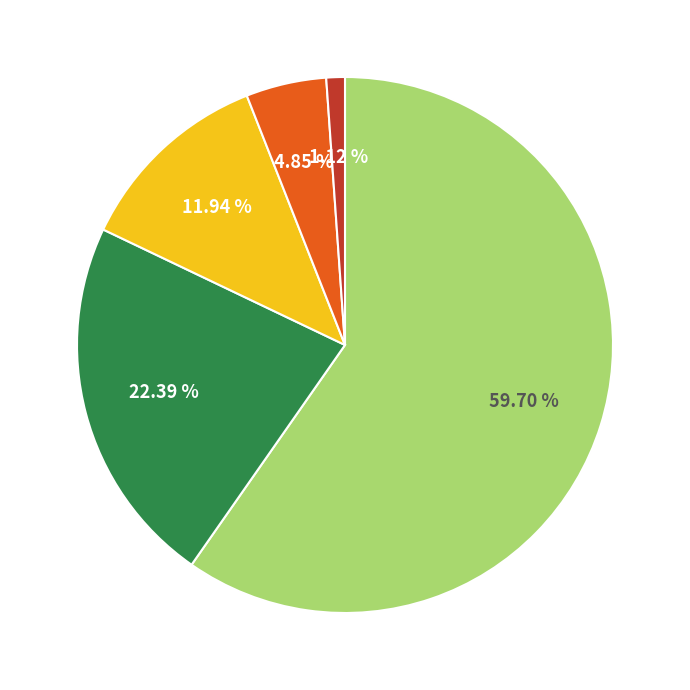

Does any single category account for the majority?

Yes